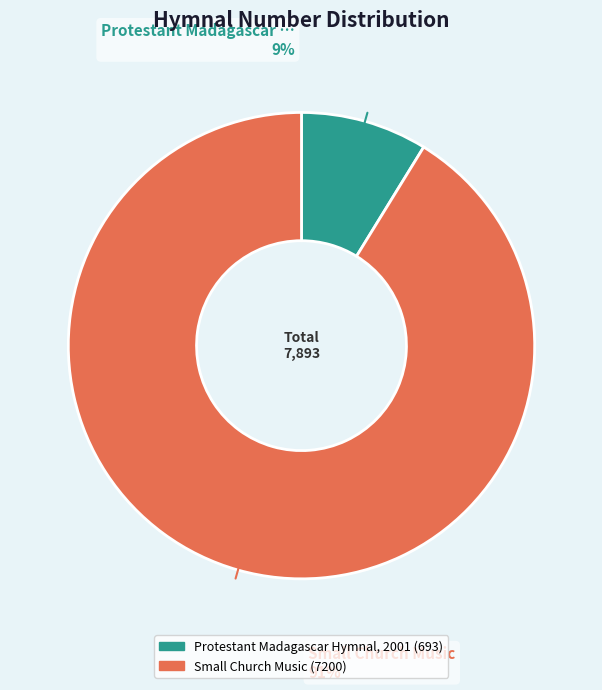

To the nearest percent, what is the difference between the largest and smallest slice percentages?

82%